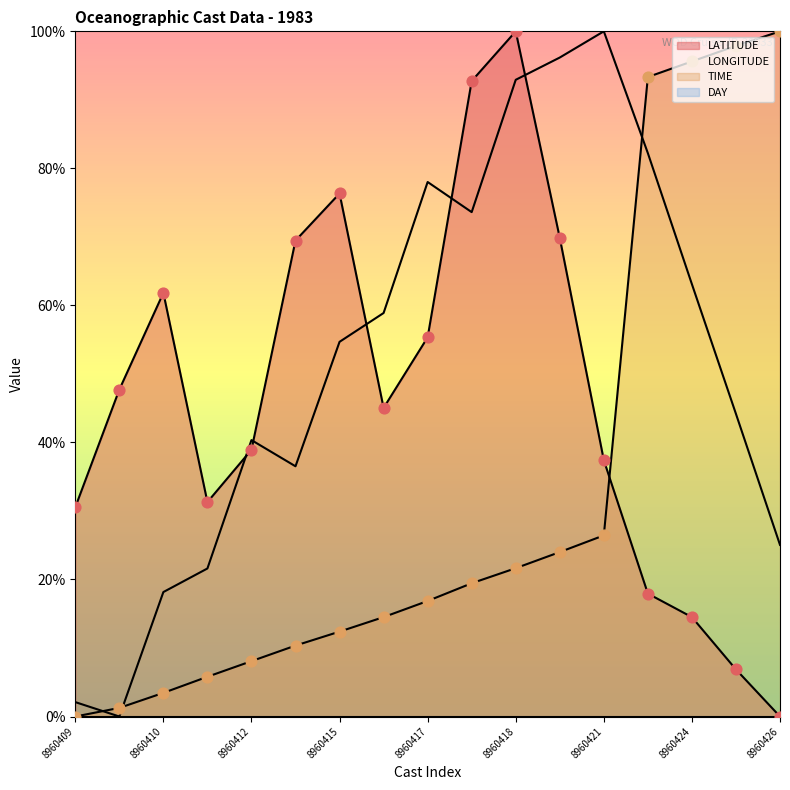

At which category is the sum across all series the highest?

8960418